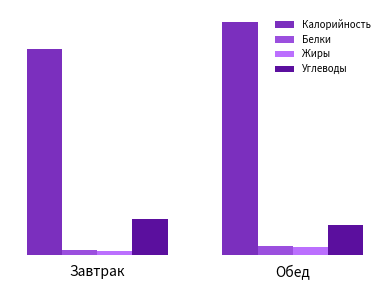

What is the label of the 1st bar from the left?

Завтрак